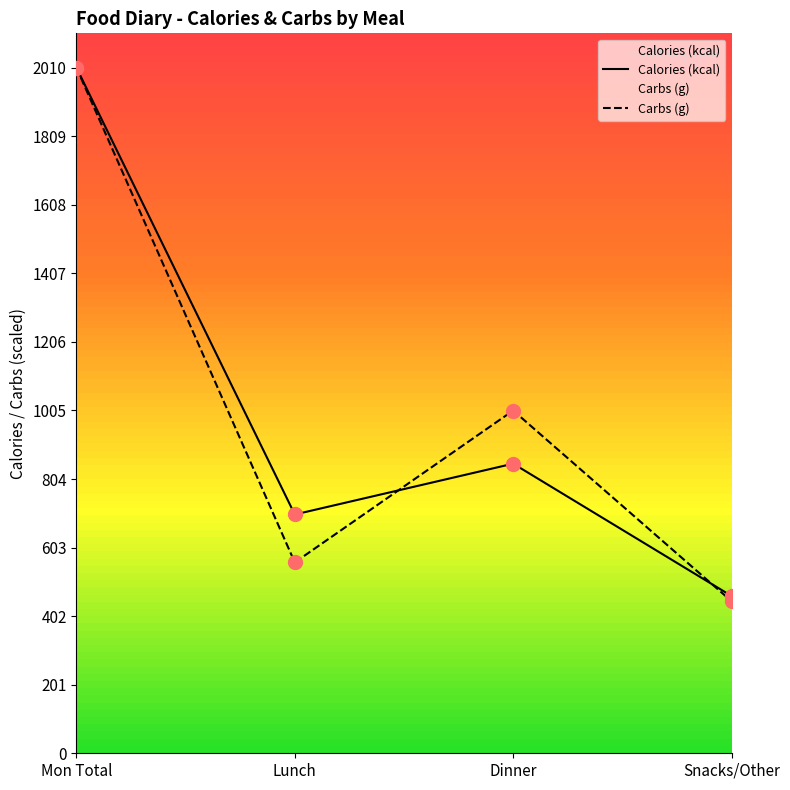

Which series has the largest total across all categories?

Calories (kcal)